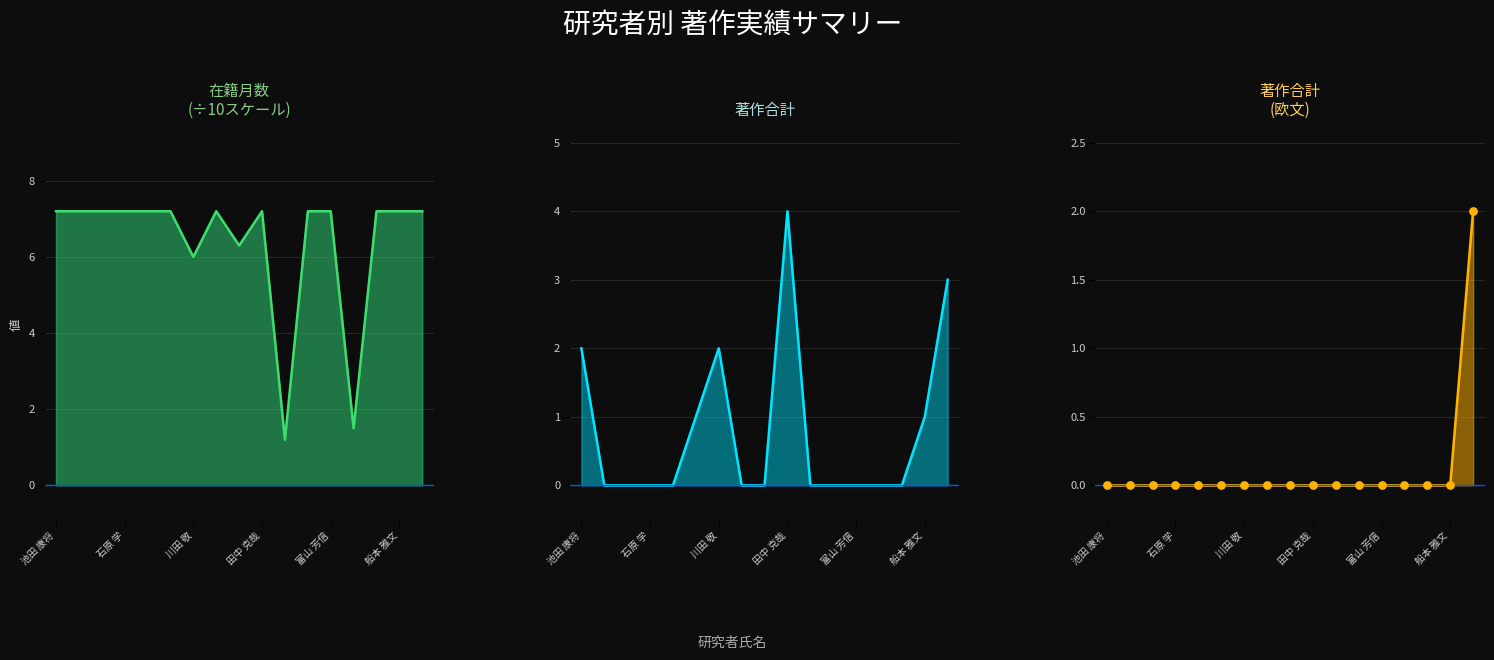

Is the value of 著作合計(欧文) at 石原 学 greater than the value of 著作合計 at 石澤 啓介?

No